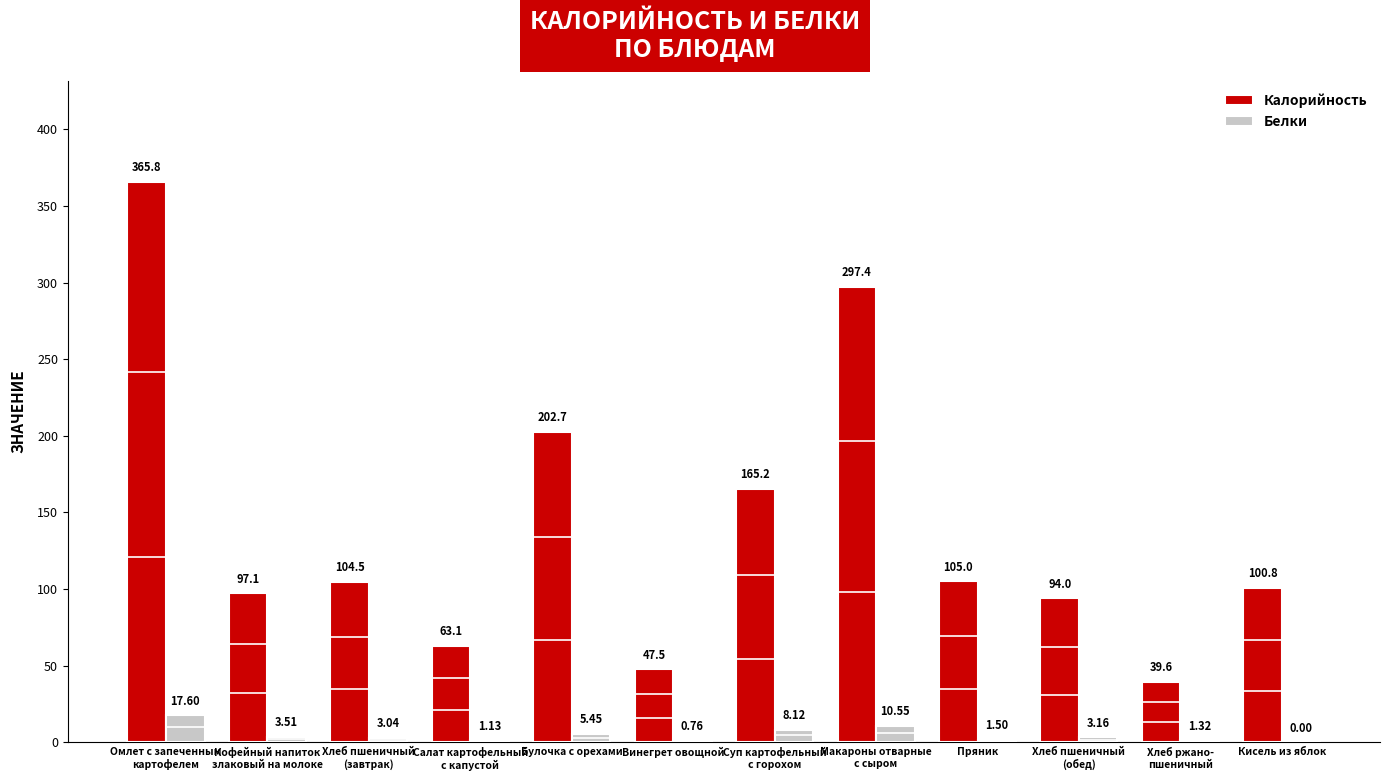

How many positive values does the Белки series have?

11